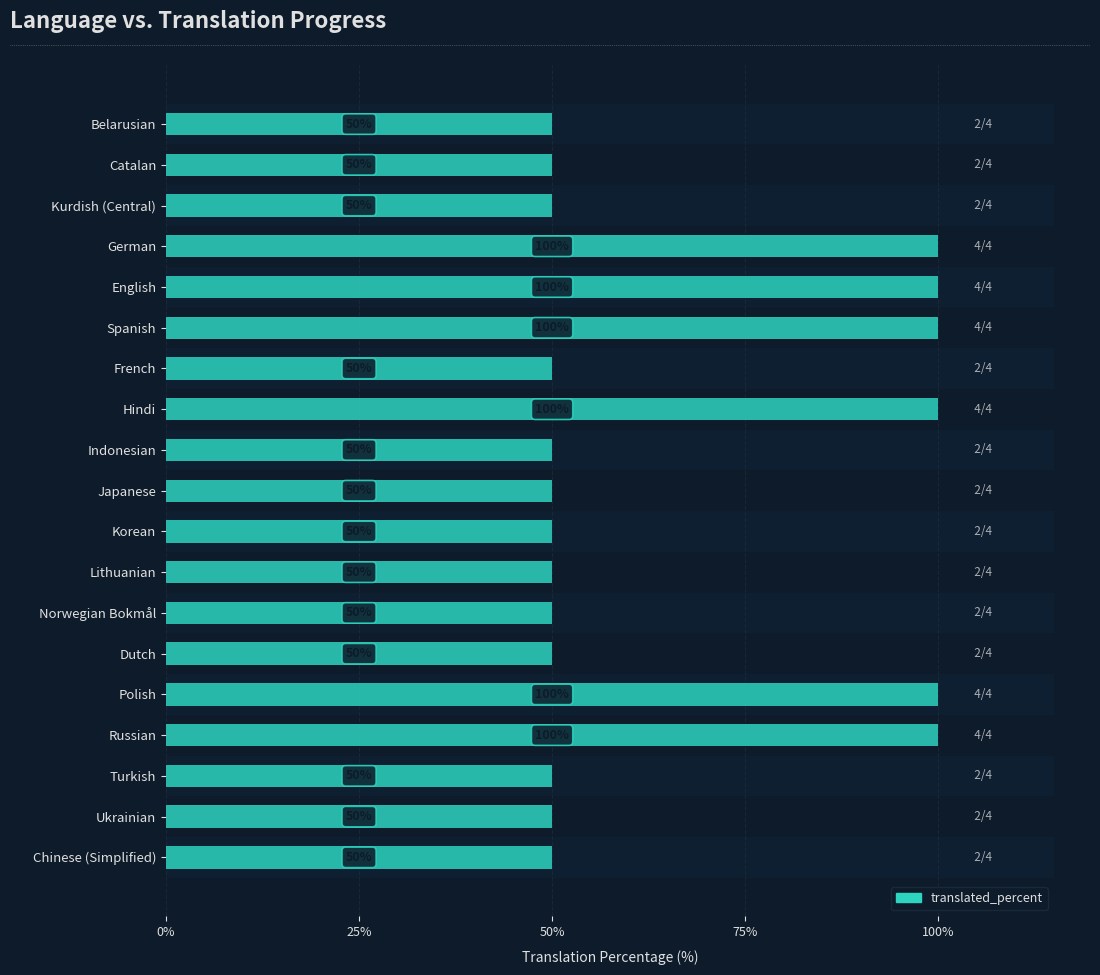

What is the sum of all values?

1250